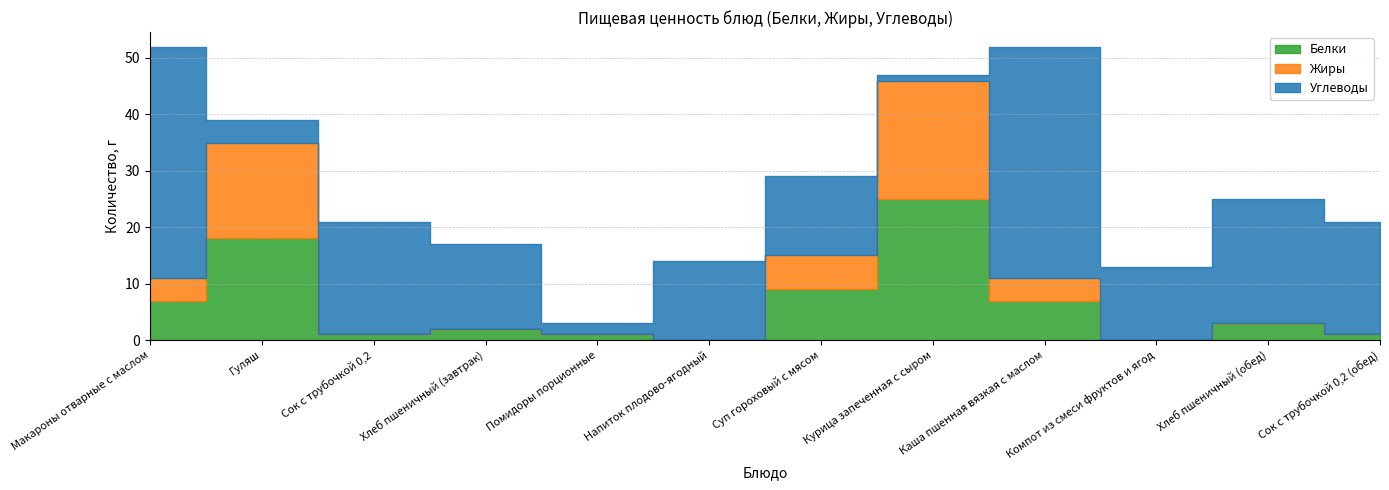

What is the sum of the Углеводы values at Сок с трубочкой 0,2 (обед) and Хлеб пшеничный (обед)?

42